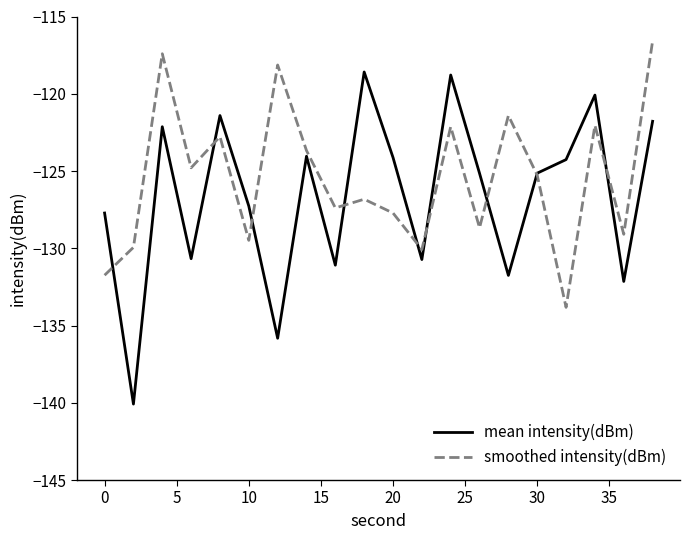

What is the smallest value displayed?

-140.1